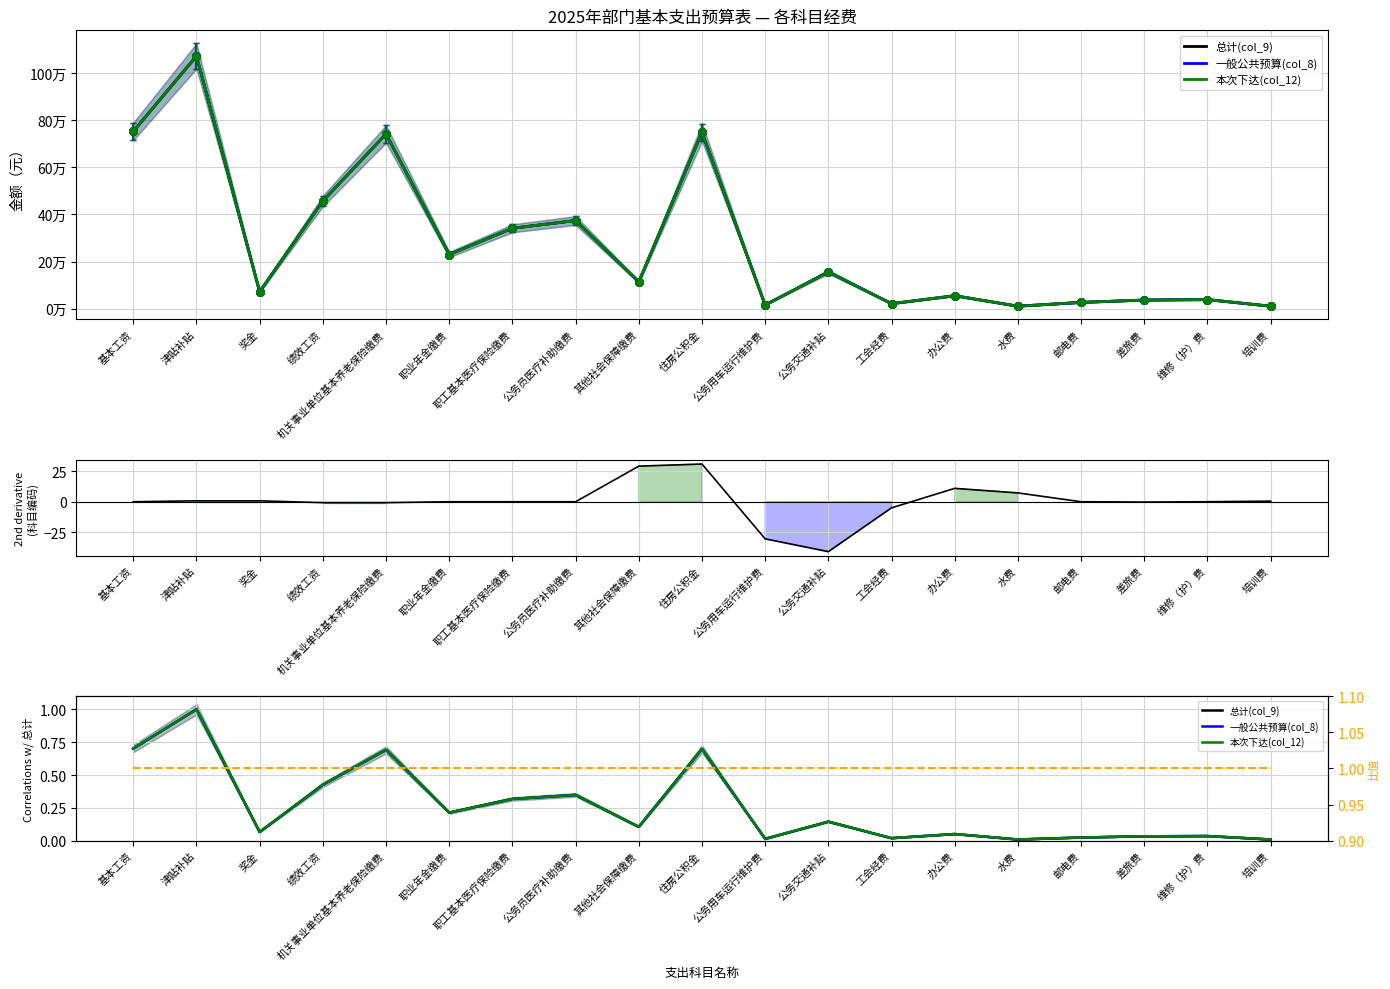

Which series has the largest Y range (max minus min)?

部门经济科目编码(col_6)